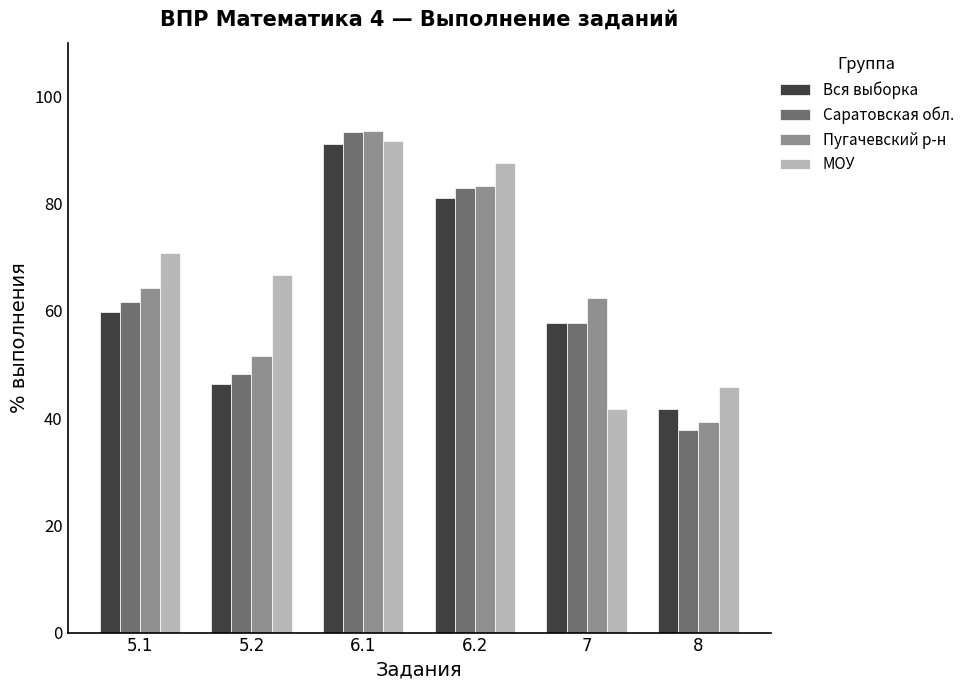

At how many categories does at least one series exceed 80?

2